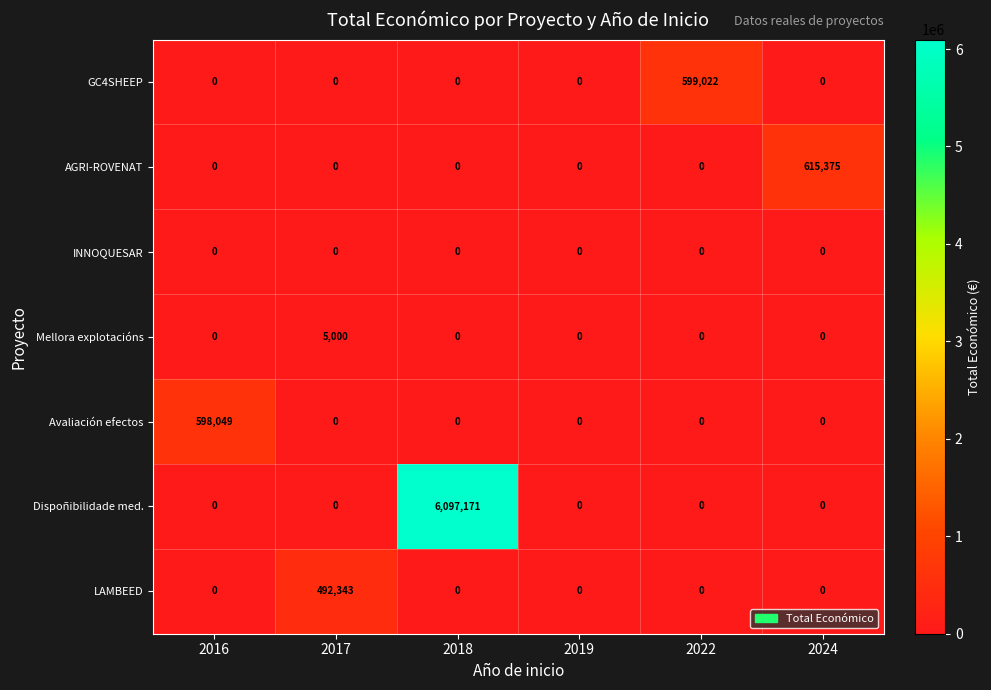

What is the highest value of the Avaliación efectos series?

598049